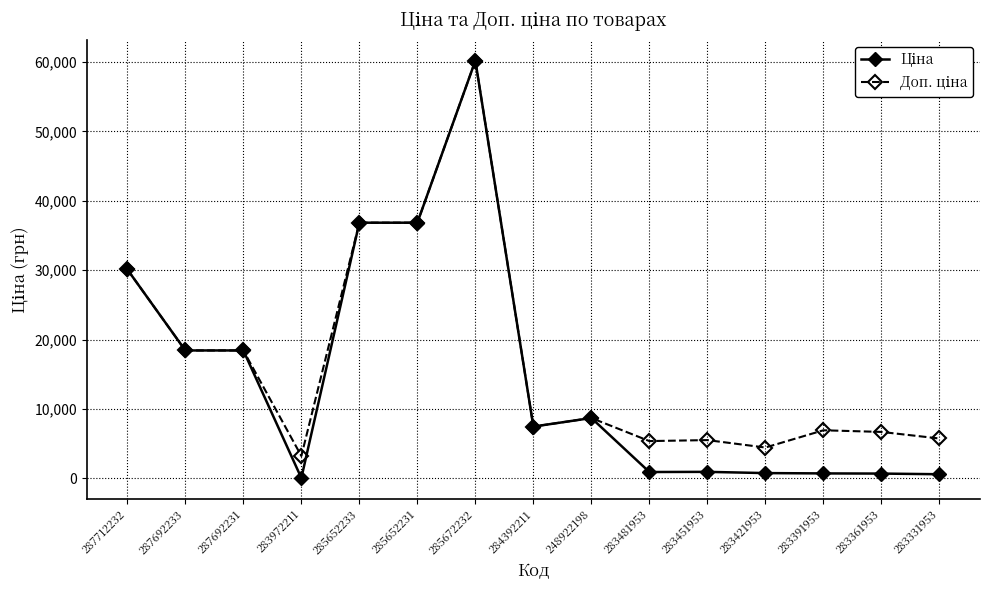

What is the total value across all series at 248922198?

17359.1